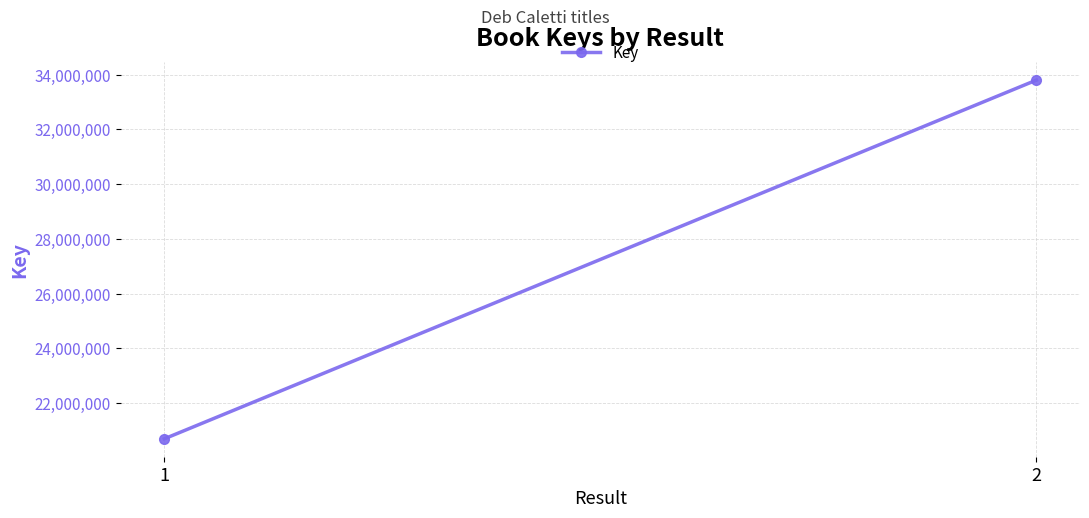

Reading left to right, extract all data points from this chart.

1=20692221	2=33803860